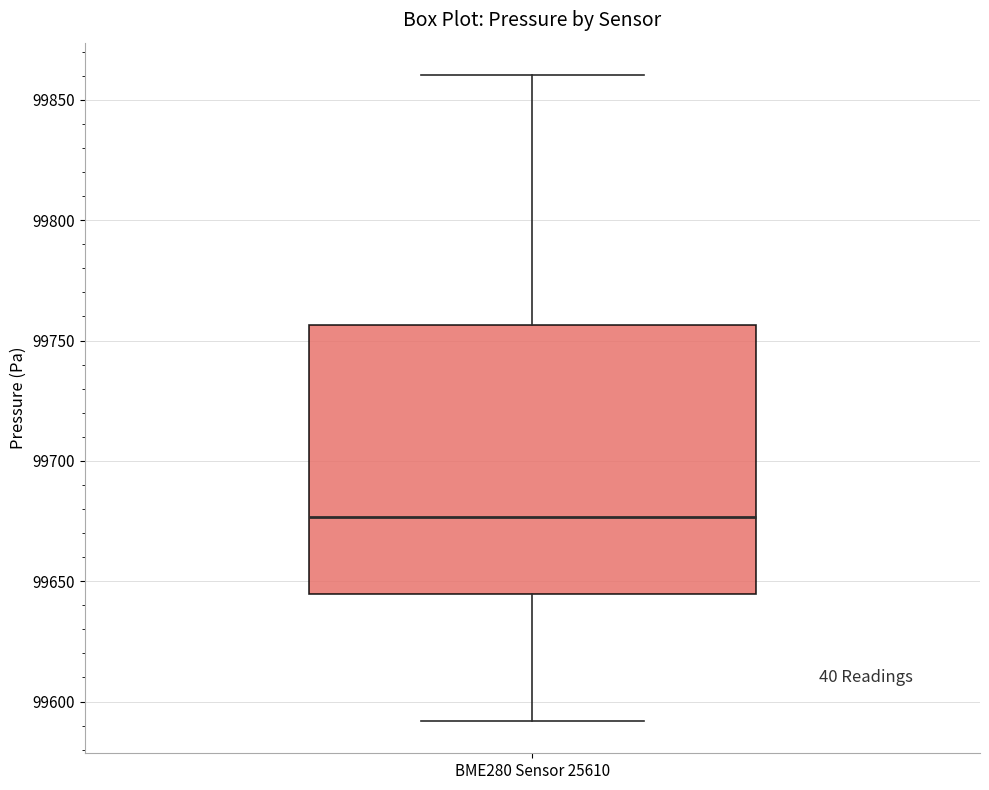

Transcribe this box plot: give where the median line is, the range the box spans, and where the two whiskers end, as read against the y-axis. The values are not printed on the chart, so give them approximately, as read against the axis.

median 99675, box 99645 to 99755, whiskers 99590 to 99860